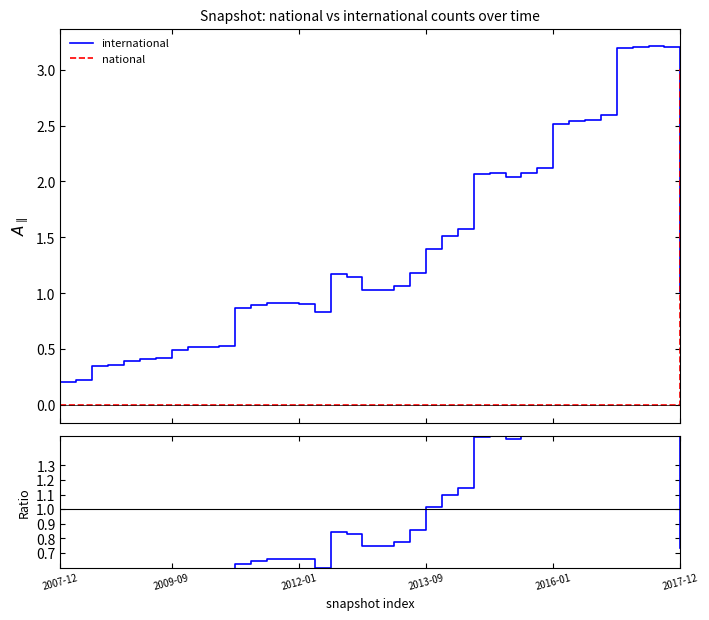

How many interior local valleys does the international series have?

3